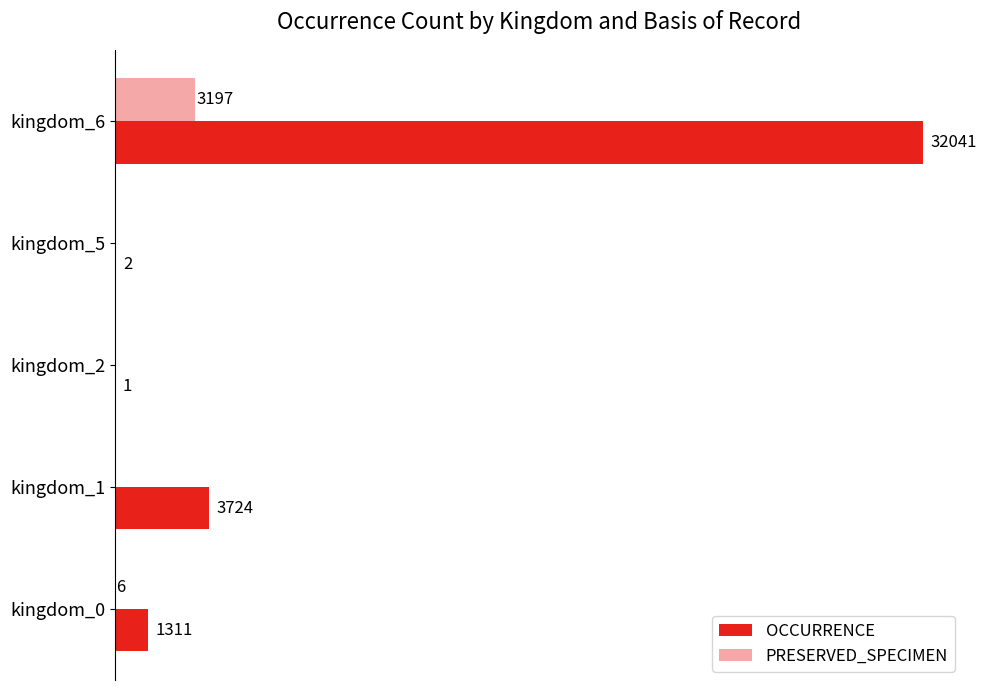

At which category is the sum across all series the highest?

kingdom_6